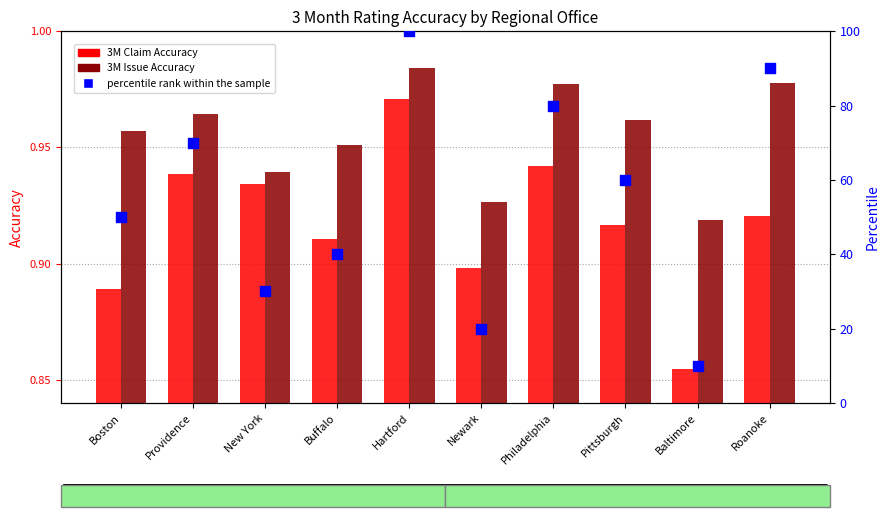

At how many categories does at least one series exceed 21?

8